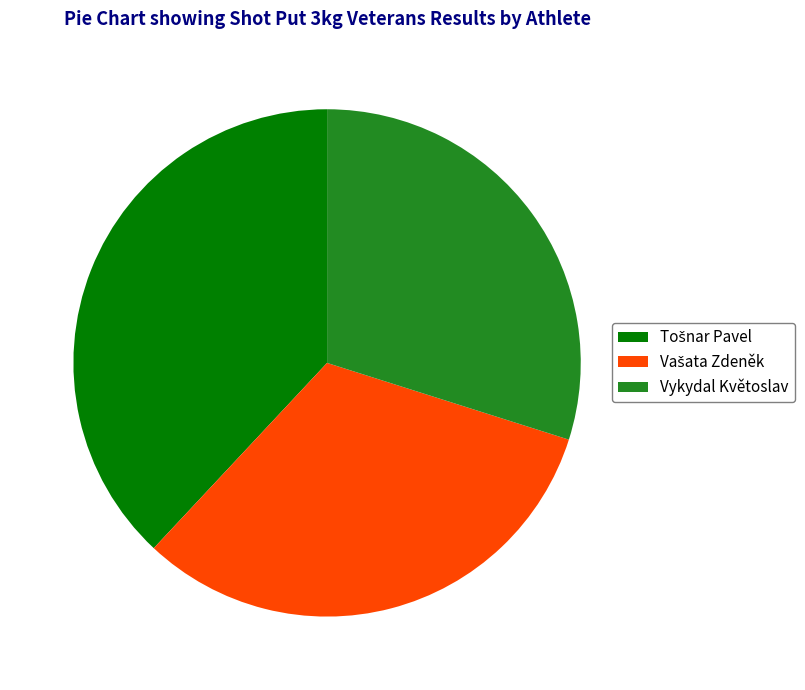

The Vykydal Květoslav slice represents 30% of the pie. True or false?

True